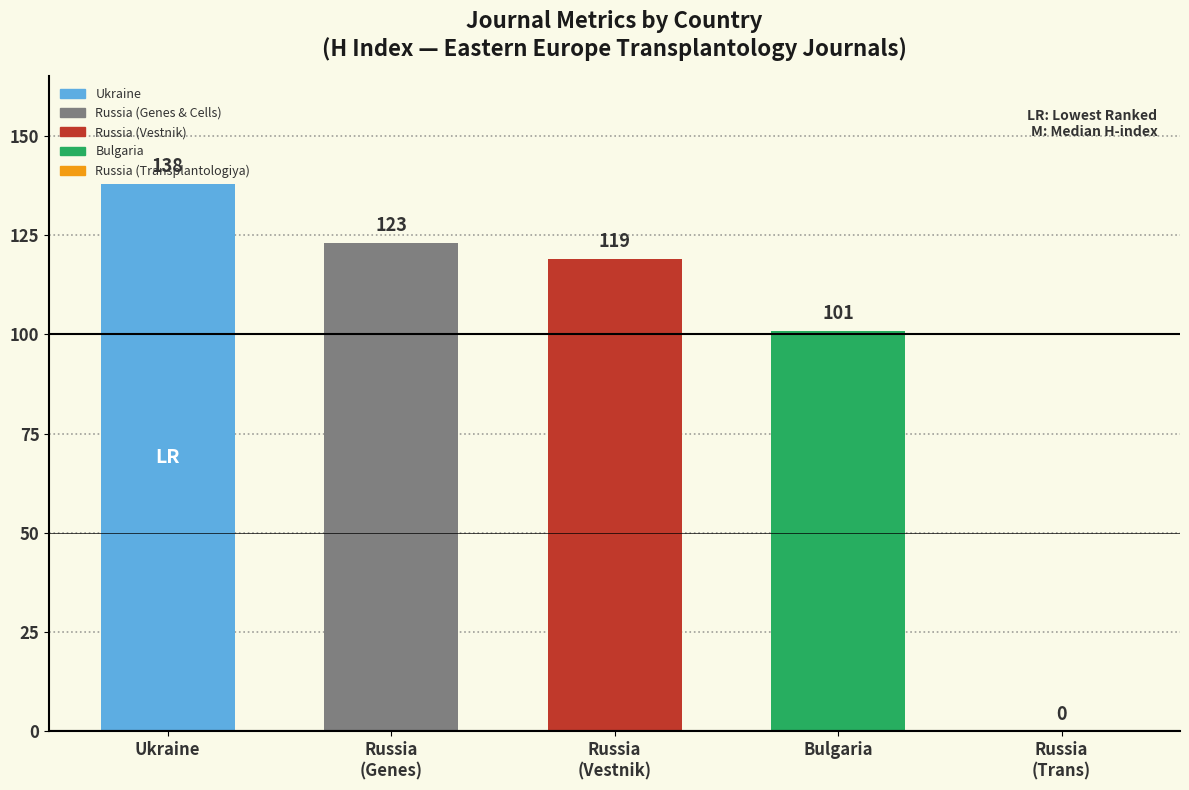

Which category has the highest value across all series?

Ukraine